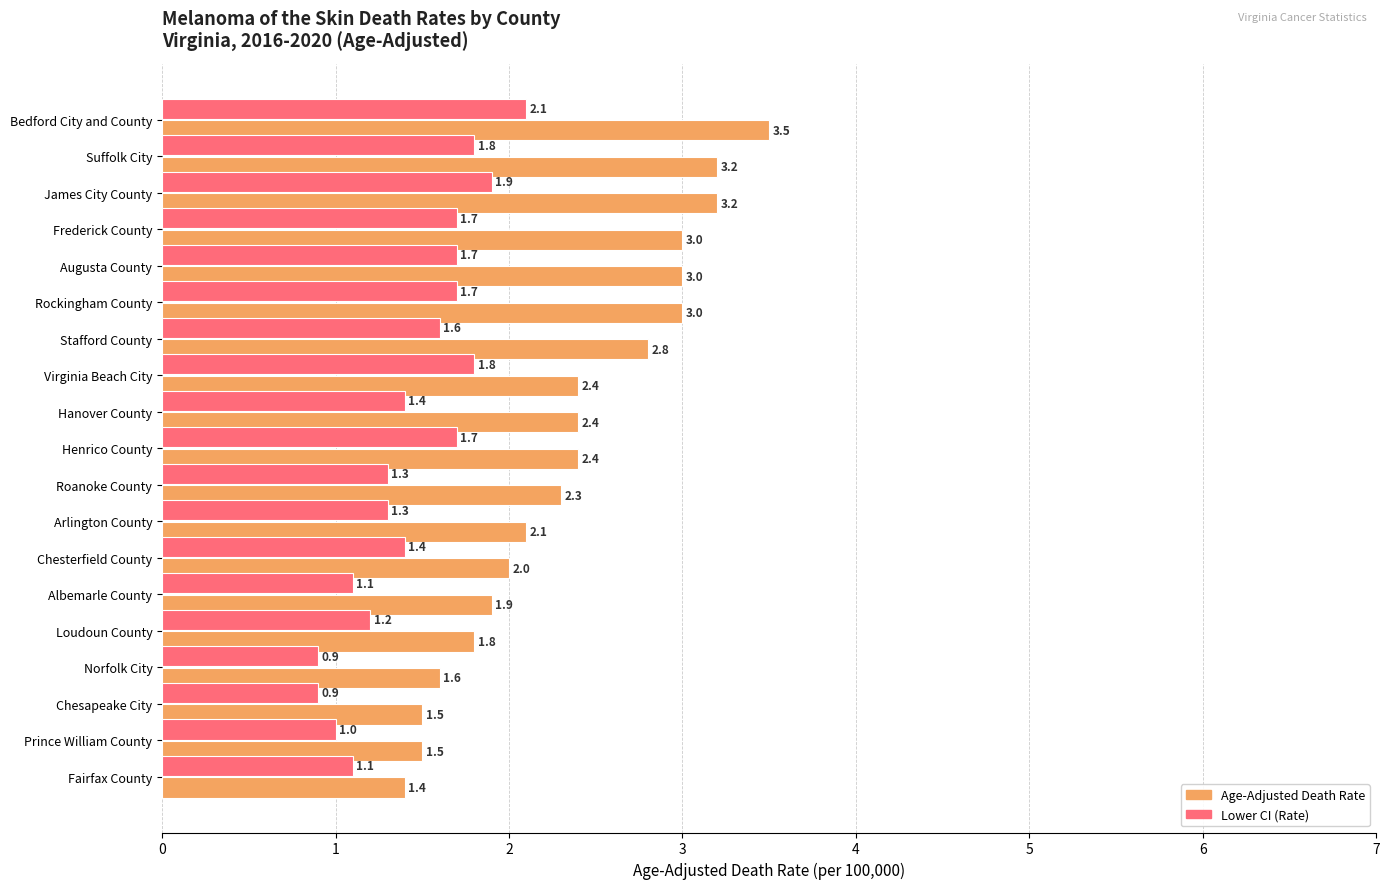

What is the difference between the highest and lowest values at Virginia Beach City?

0.6